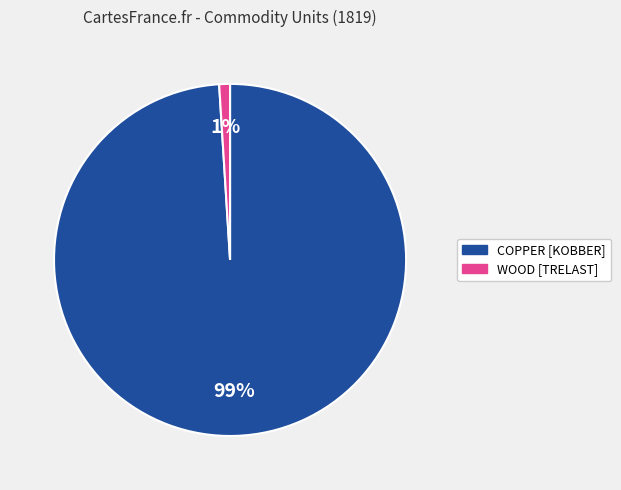

To the nearest percent, what portion does COPPER [KOBBER] represent?

99%